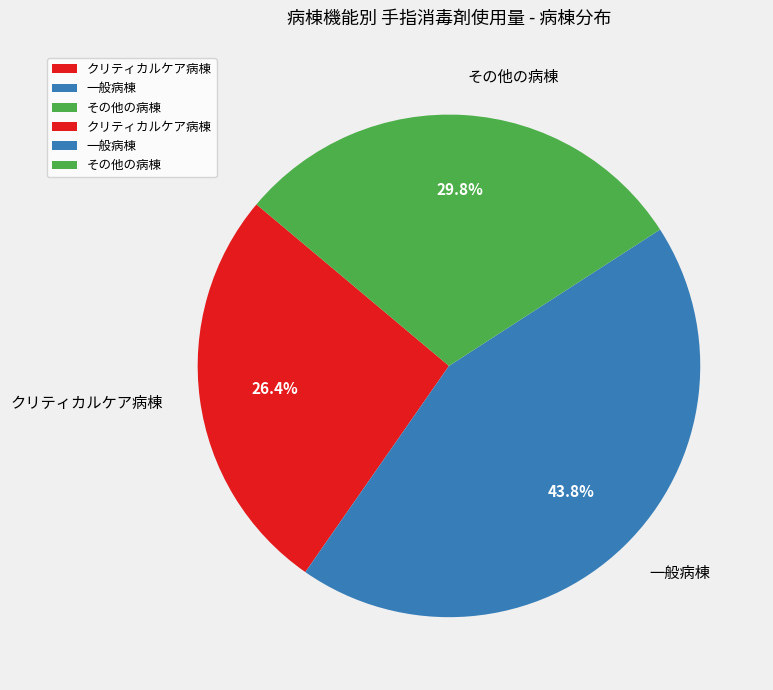

To the nearest percent, what is the difference between the 一般病棟 and その他の病棟 slice percentages?

14%